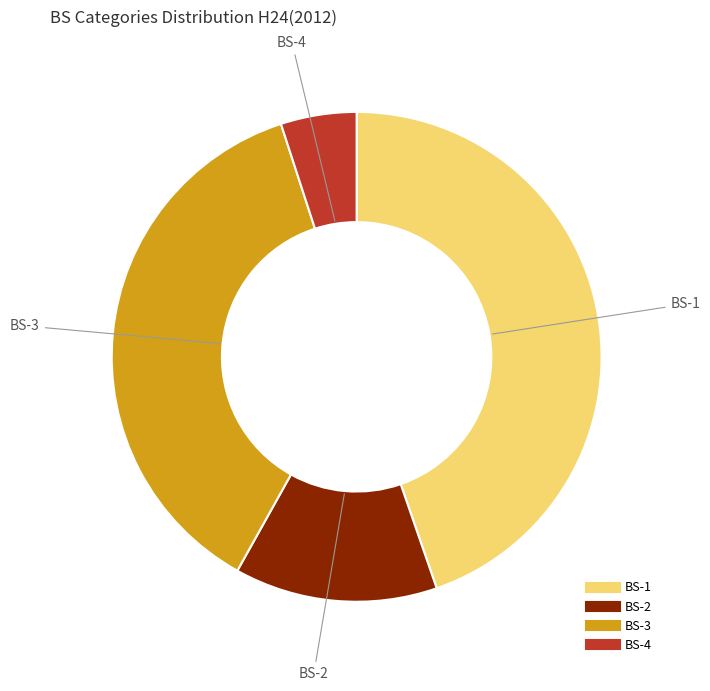

Does any single category account for the majority?

No